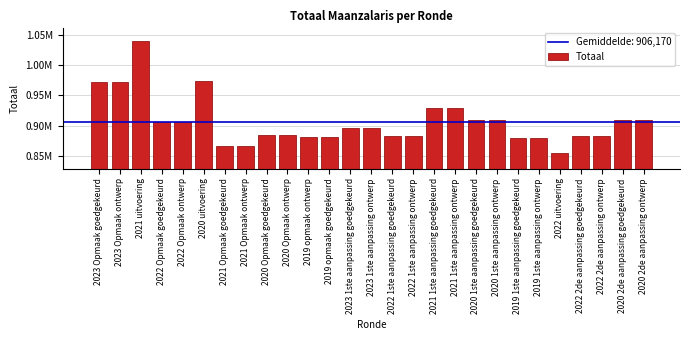

Does the chart contain any negative values?

No